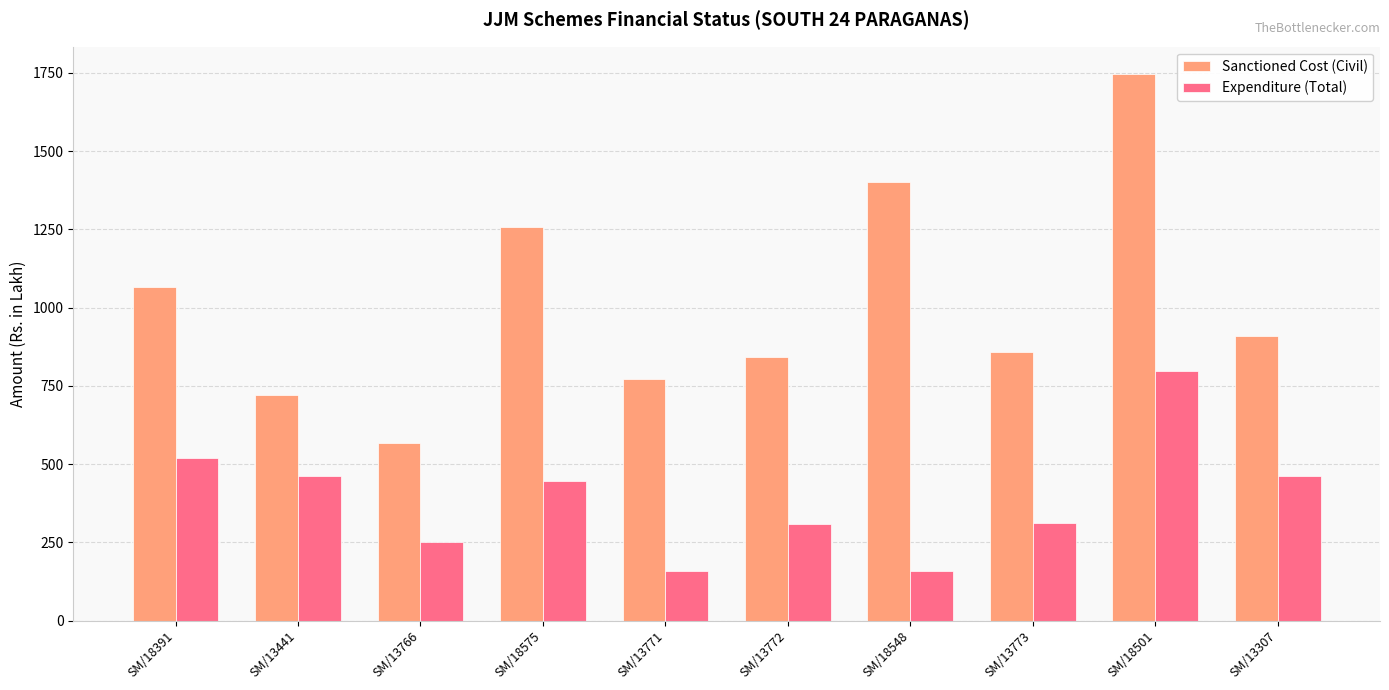

How many bars are there in total?

20